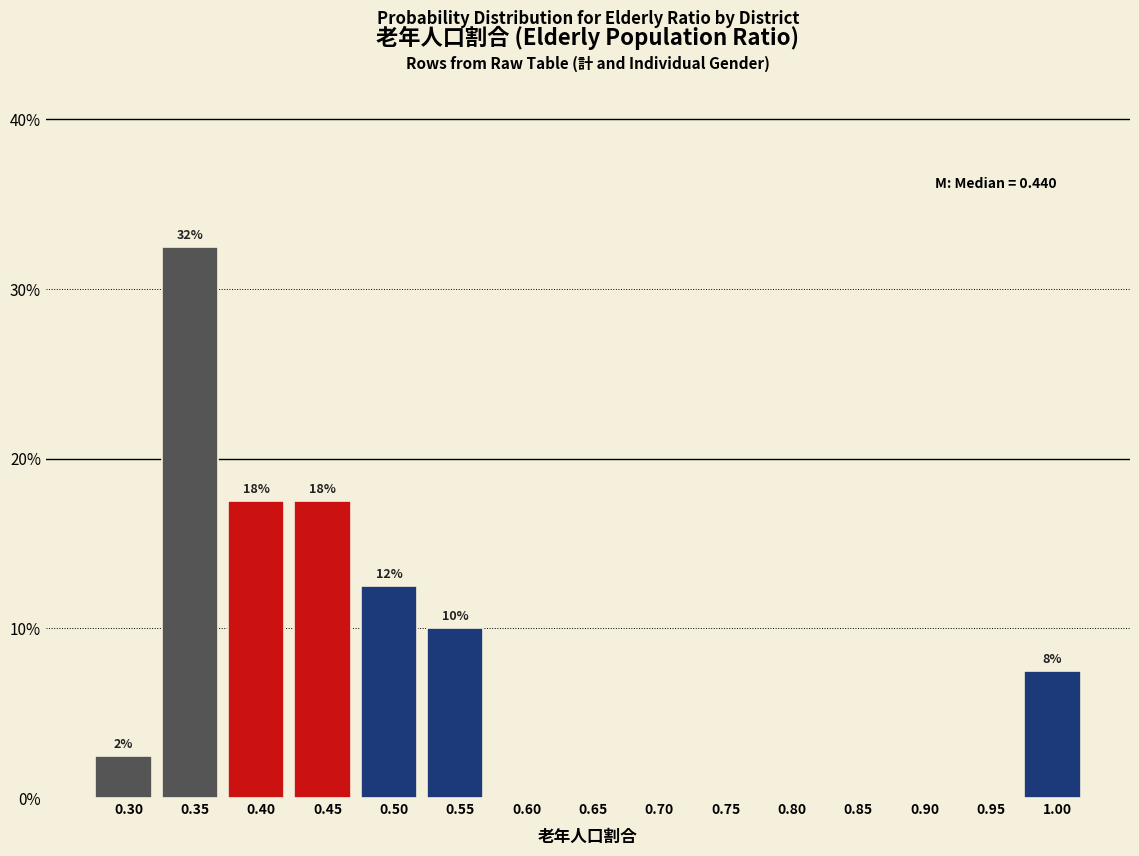

Reading left to right, transcribe all the data shown in this chart.

0.30=2.5	0.35=32.5	0.40=17.5	0.45=17.5	0.50=12.5	0.55=10.0	0.60=0.0	0.65=0.0	0.70=0.0	0.75=0.0	0.80=0.0	0.85=0.0	0.90=0.0	0.95=0.0	1.00=7.5